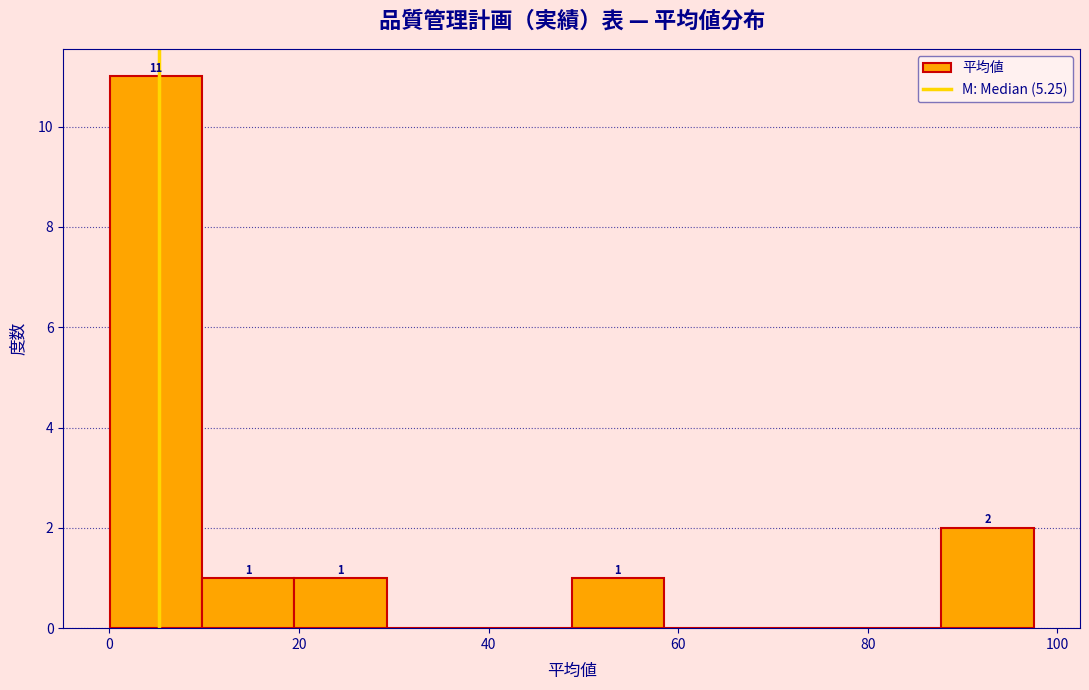

Over which range of the x-axis is the bar tallest?

0 to 10